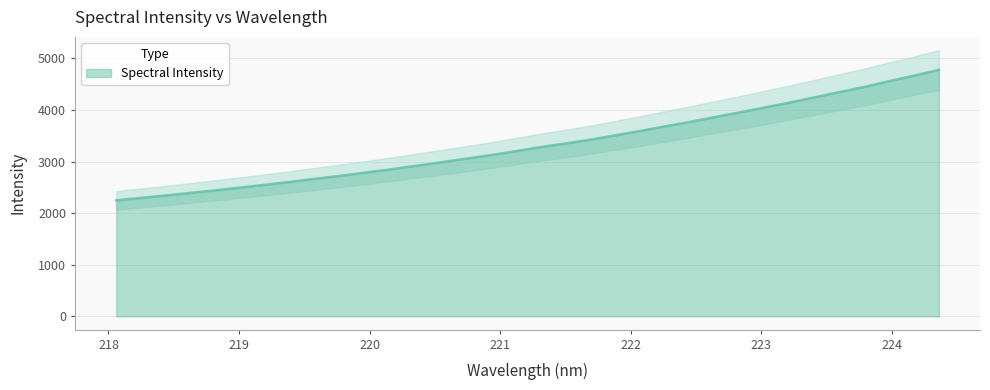

How many lines are shown in the chart?

1